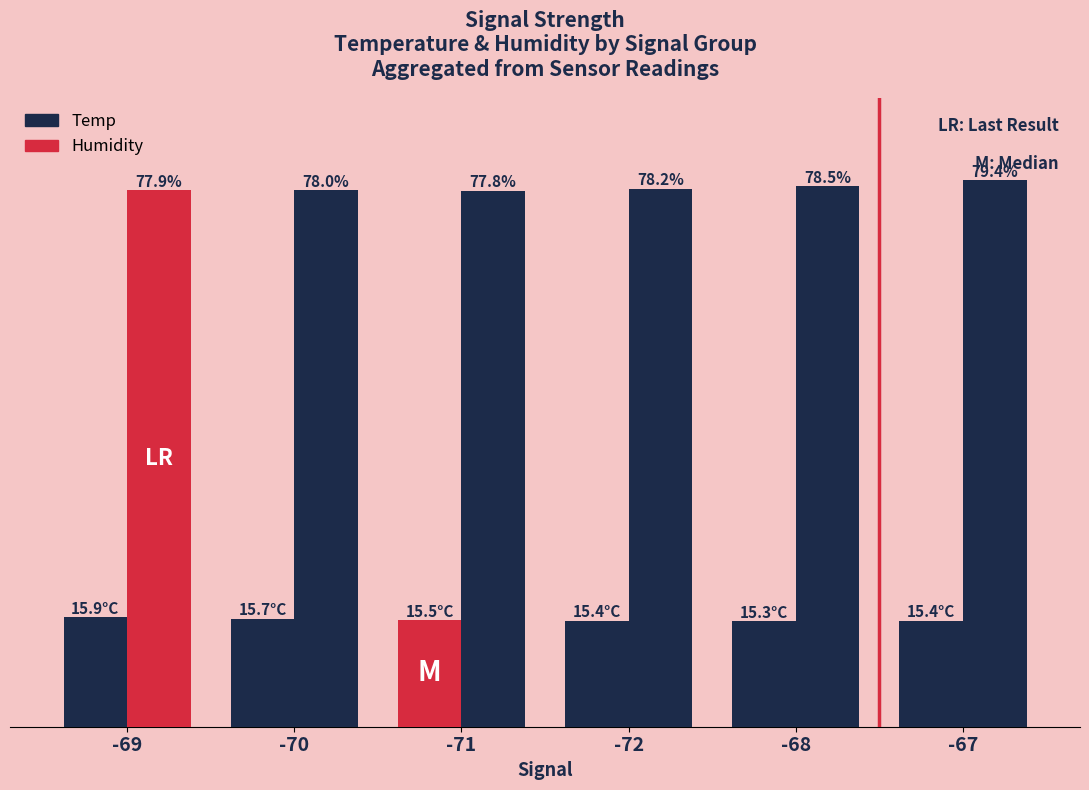

Does the chart contain stacked bars?

No